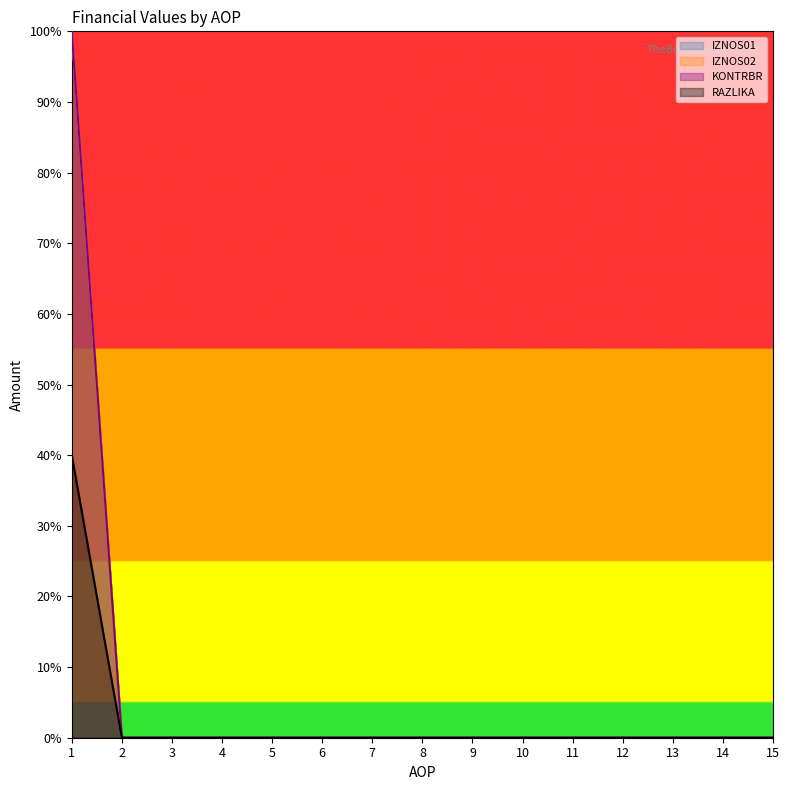

Which series has the widest spread of values?

IZNOS01